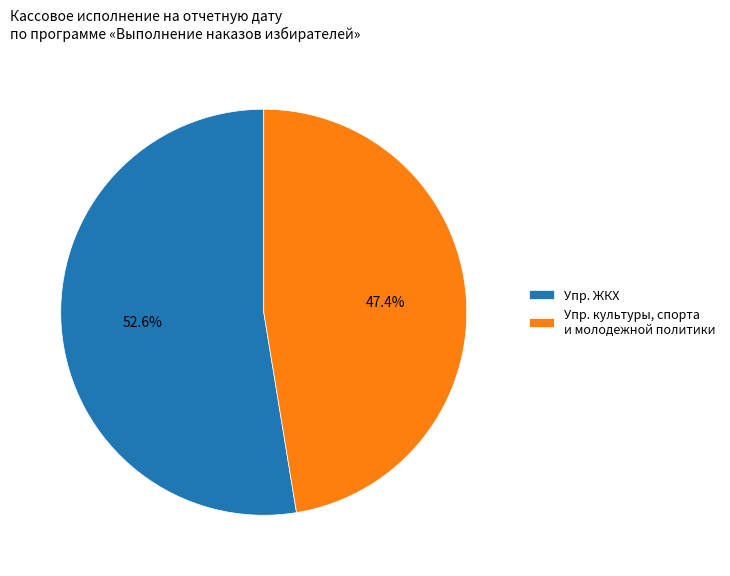

Approximately how many times larger is the value at Упр. ЖКХ compared to Упр. культуры, спорта и молодежной политики?

1.1